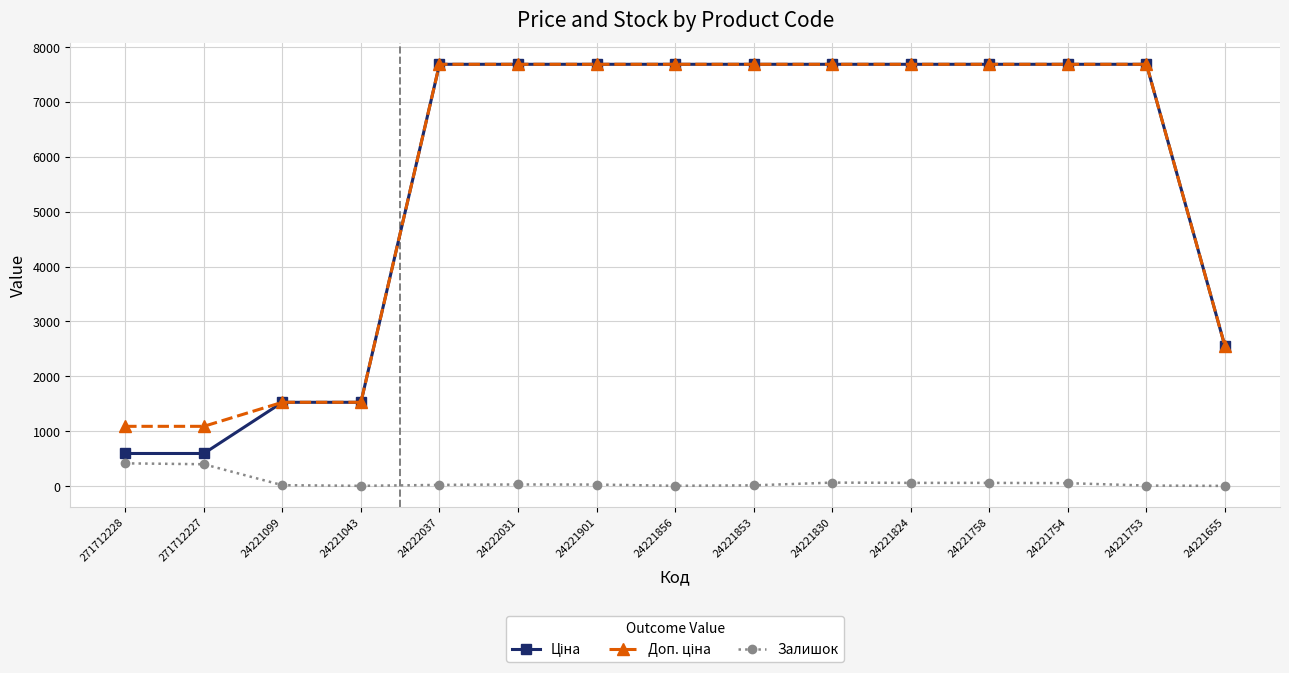

At how many categories does at least one series exceed 3167?

10